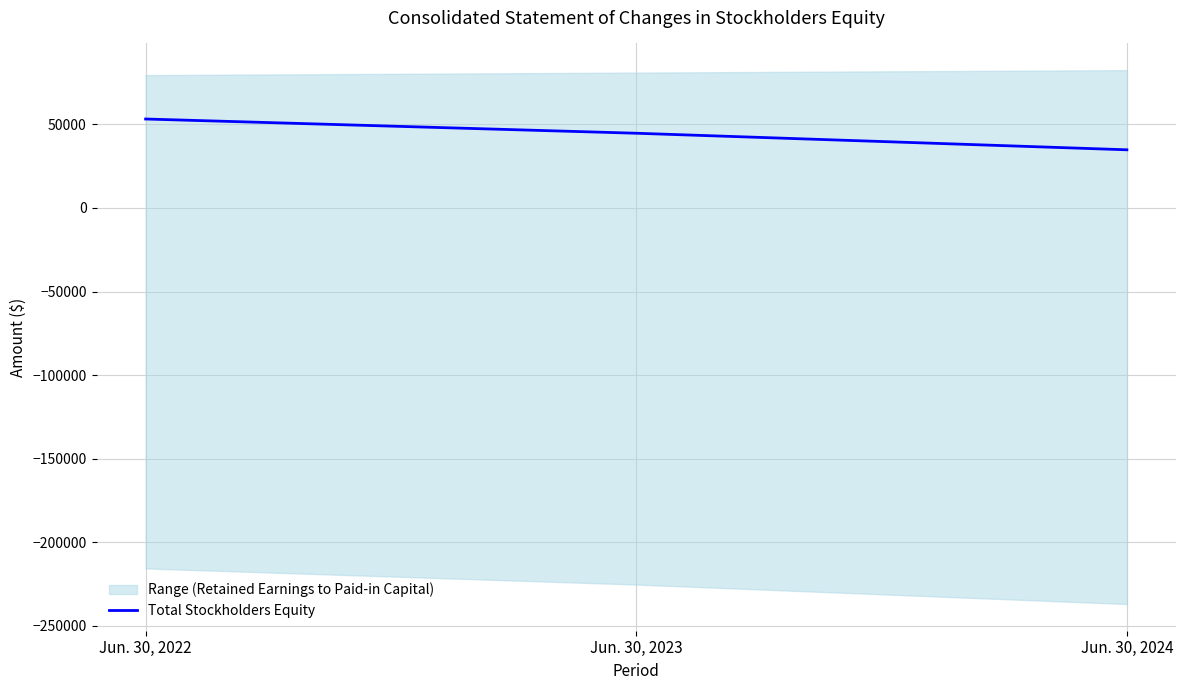

Which has a higher value, Jun. 30, 2024 or Jun. 30, 2022?

Jun. 30, 2022